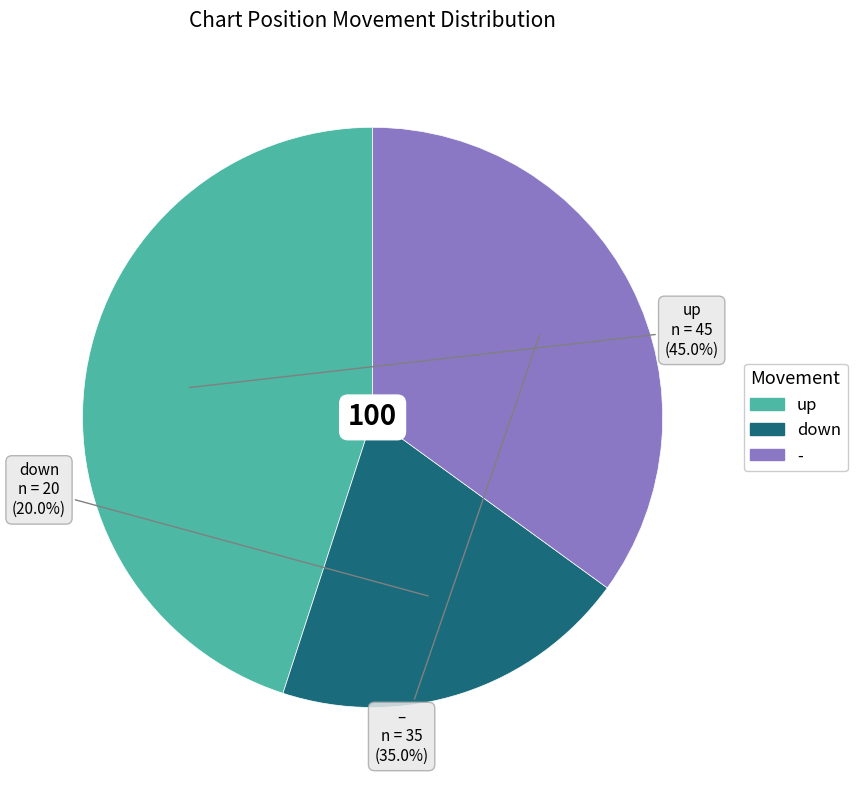

What percentage do - and down together represent?

55.0%